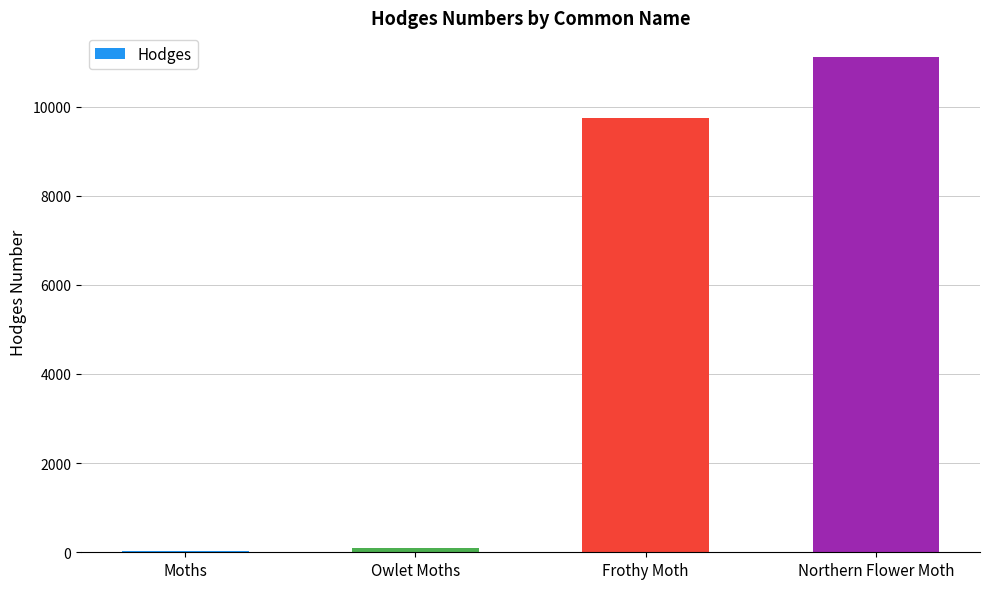

What value does the data have at Northern Flower Moth?

11110.0